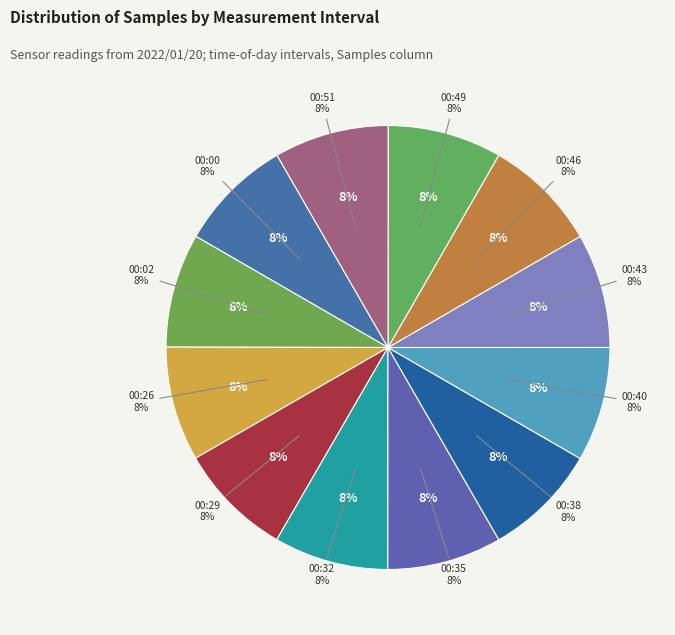

What percentage is the 00:51 slice, to the nearest percent?

8%